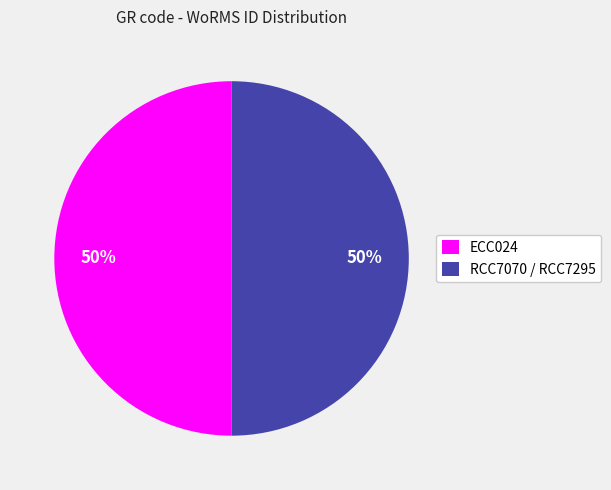

To the nearest percent, what is the average slice percentage?

50%